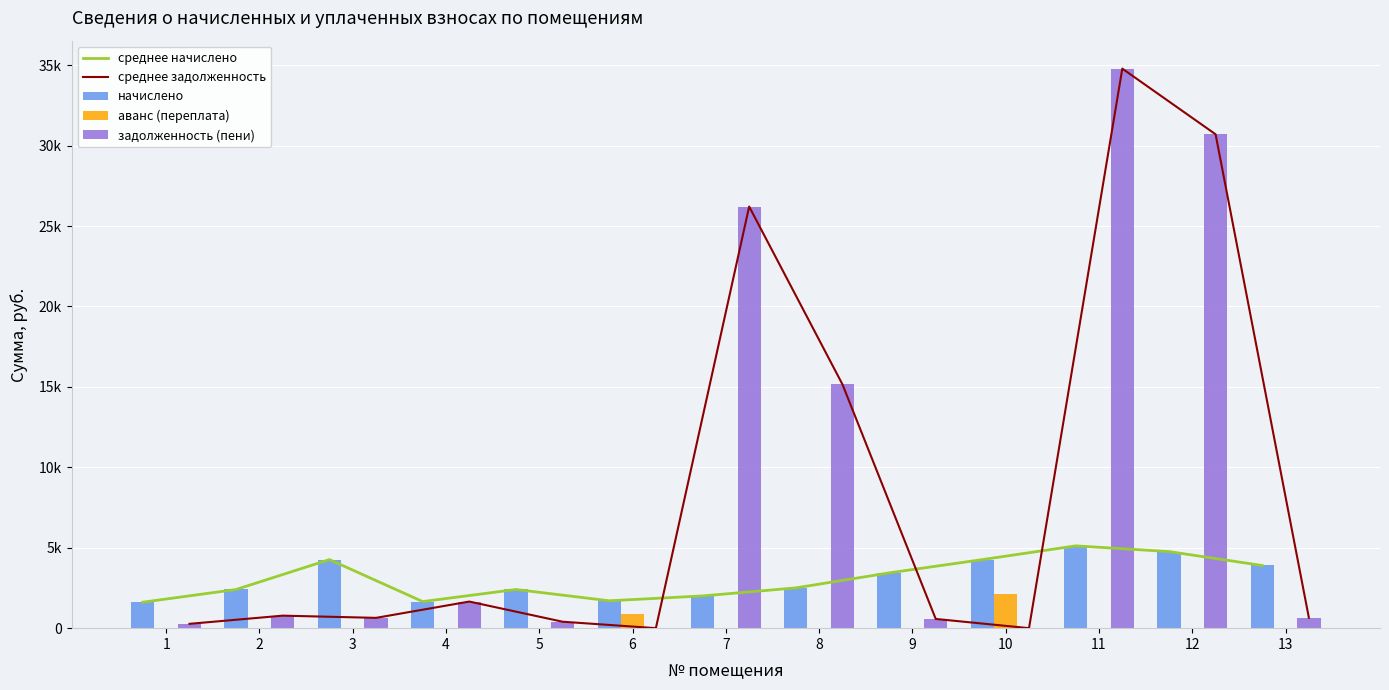

Is it true that среднее начислено equals 7922.7 at 12?

False